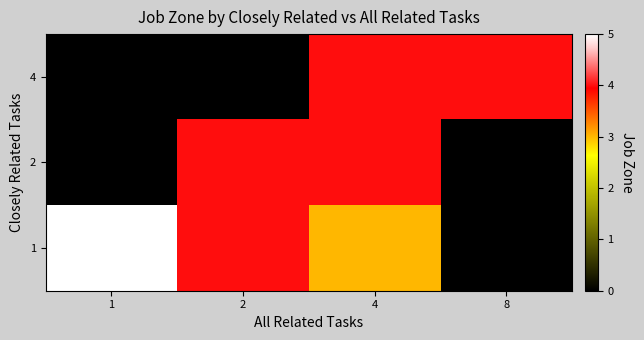

What is the maximum value for row_2?

5.0